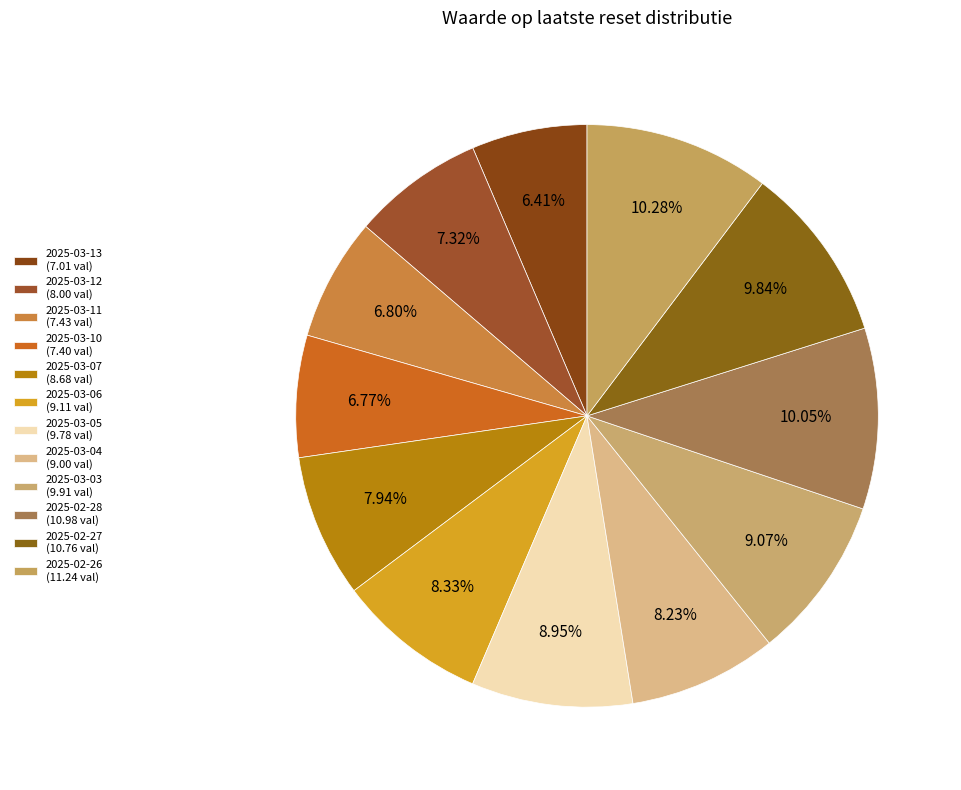

Does 2025-02-26 represent more than half of the total?

No